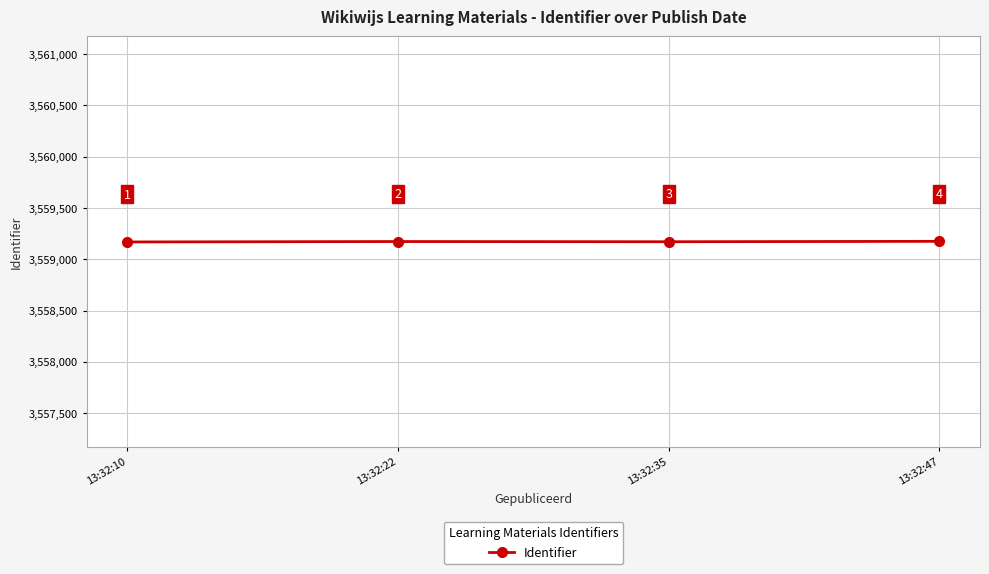

What is the sum of all values?

14236688